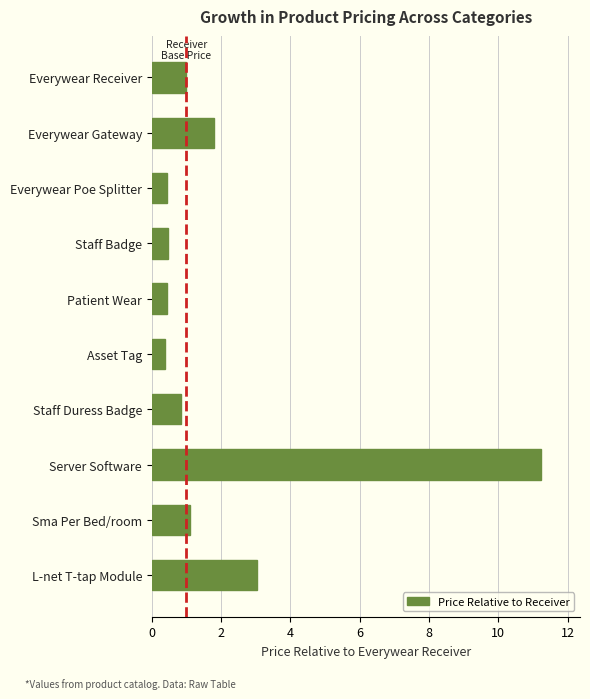

Does the chart contain any negative values?

No